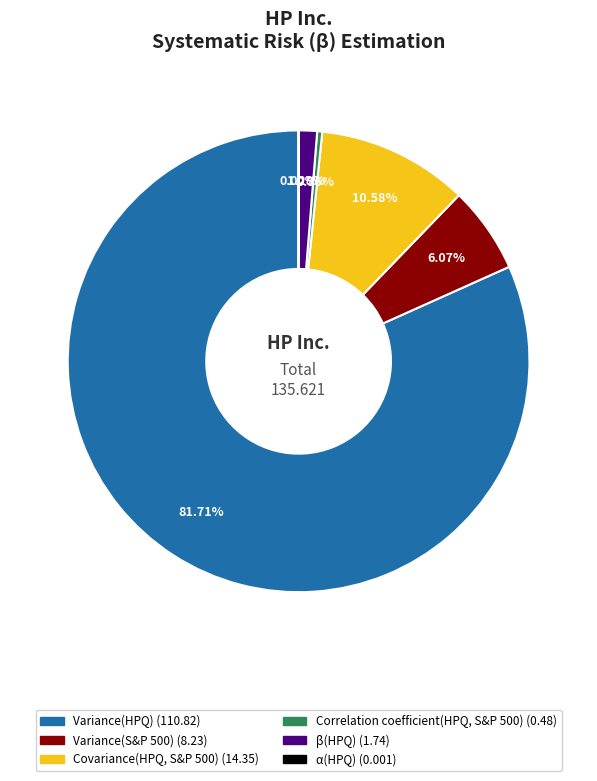

Does Variance(HPQ) account for over 50% of the chart?

Yes